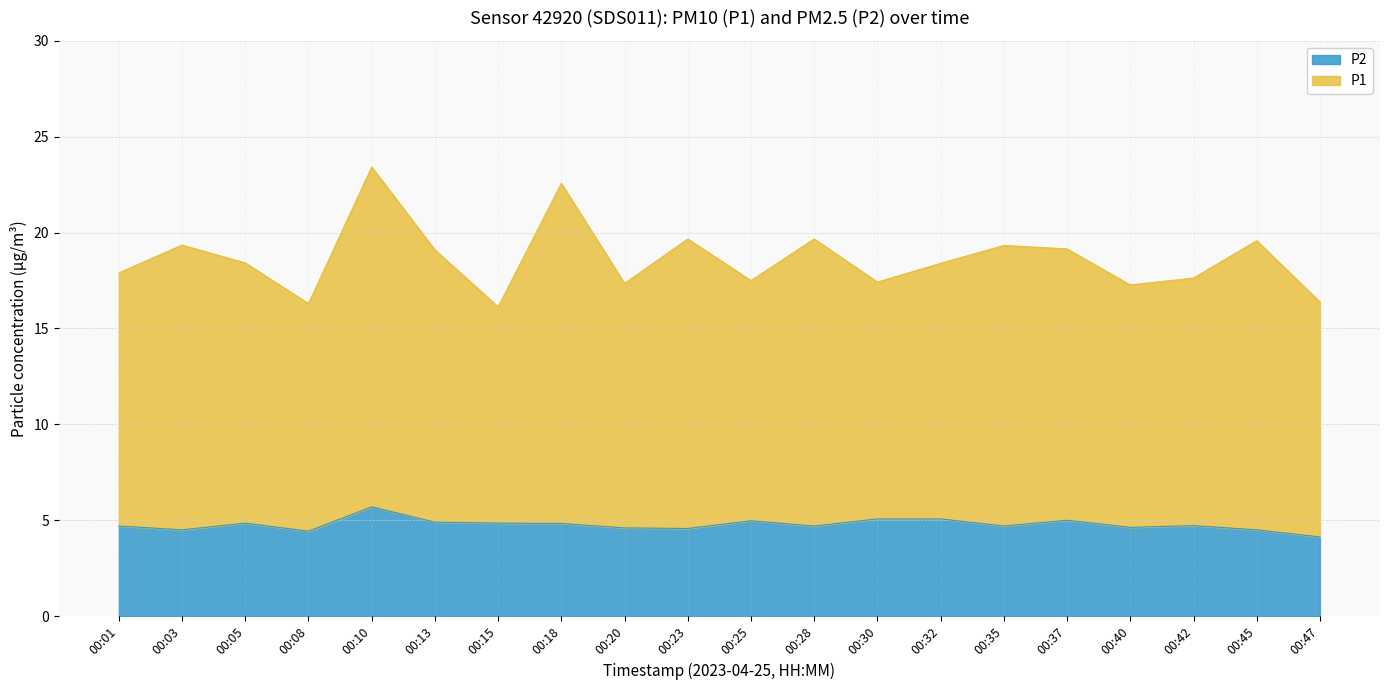

Which series changed the most between 00:15 and 00:32?

P1